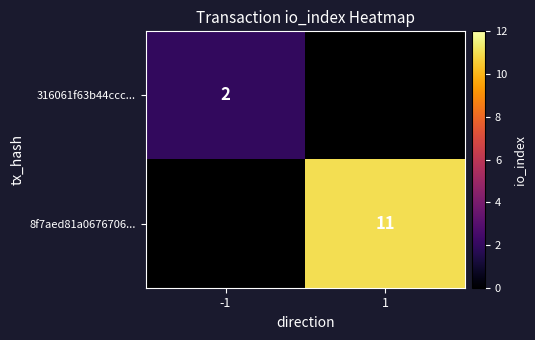

The value of 316061f63b44ccc... at -1 is 0. True or false?

False